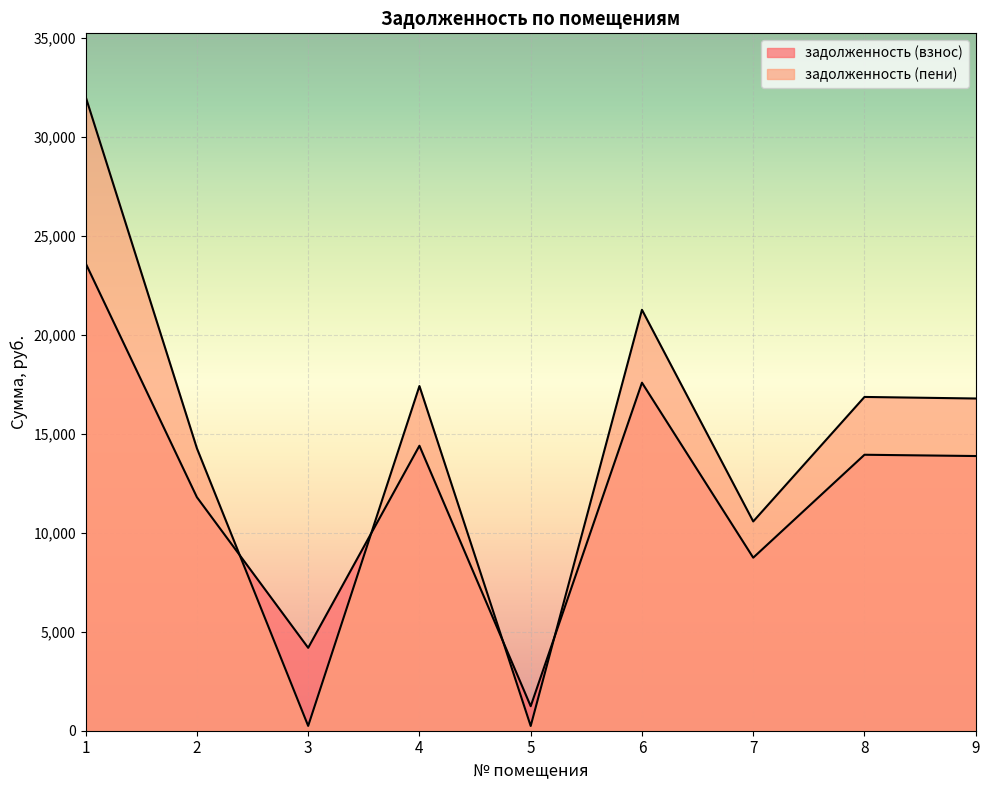

At which category does задолженность (взнос) reach its first local valley?

3